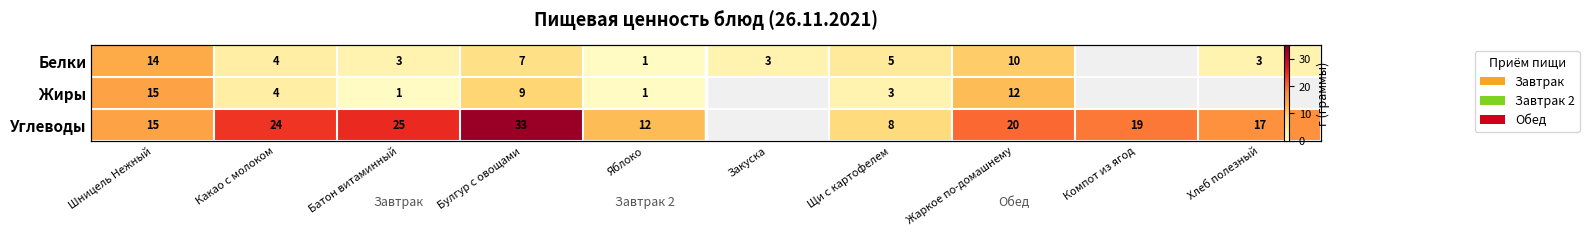

At which category is the sum across all series the highest?

Булгур с овощами